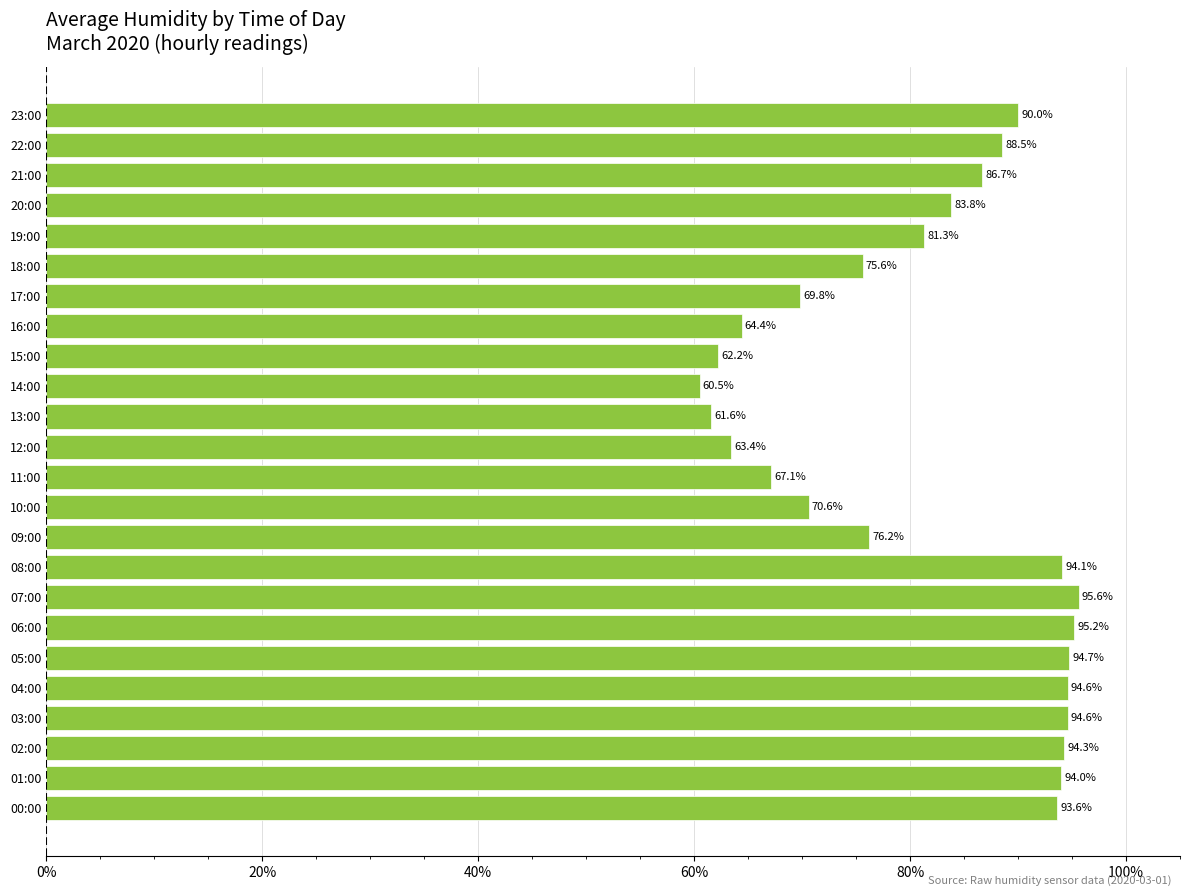

What is the greatest value displayed?

95.6